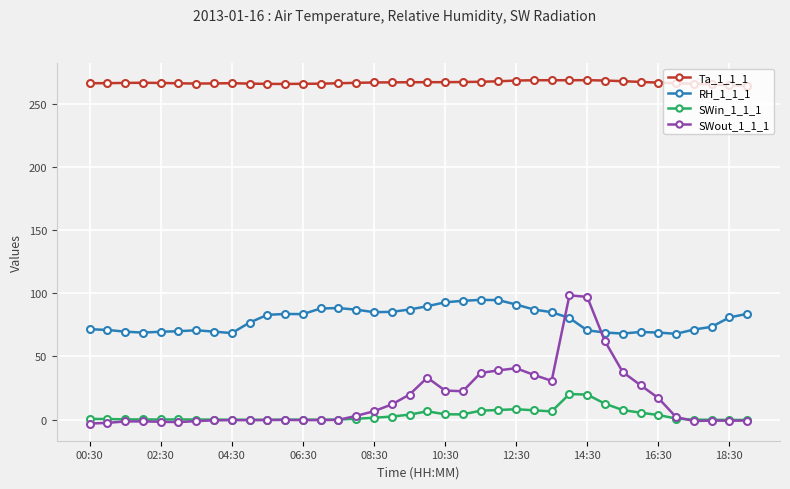

At how many categories does at least one series exceed 58?

38